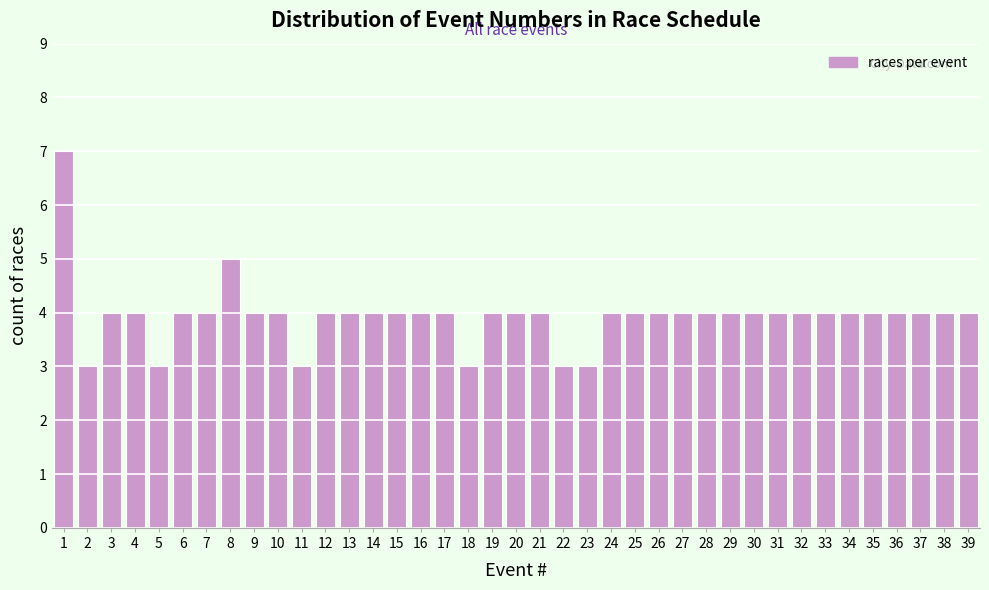

What is the maximum value shown in the chart?

7